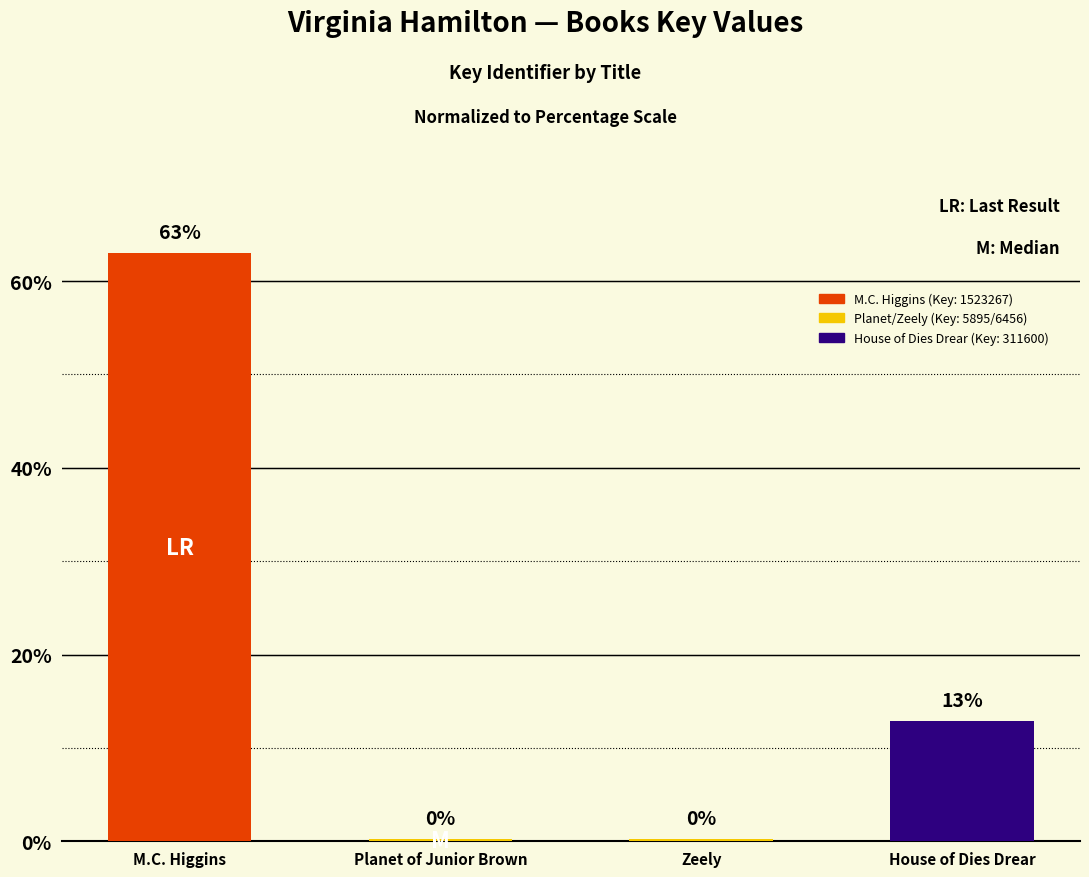

Does the chart contain any negative values?

No